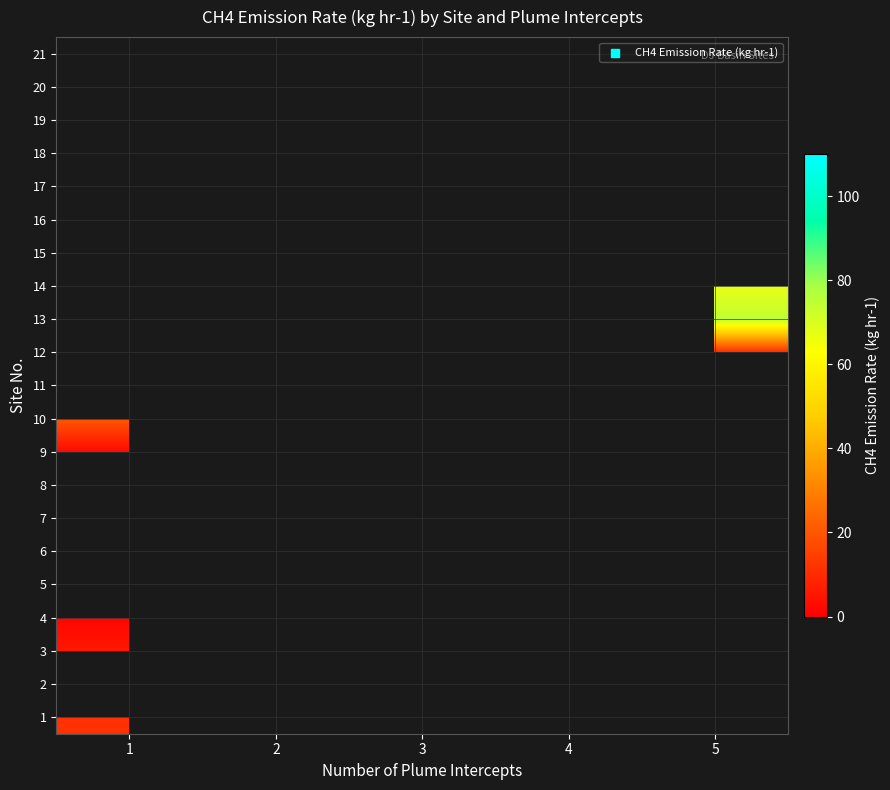

At which category does the chart reach its peak across all series?

4